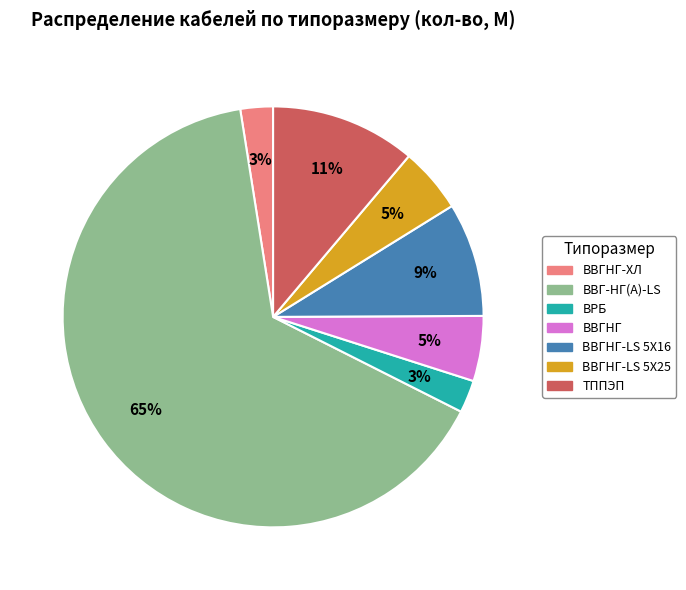

Is there any slice that represents more than half of the pie?

Yes